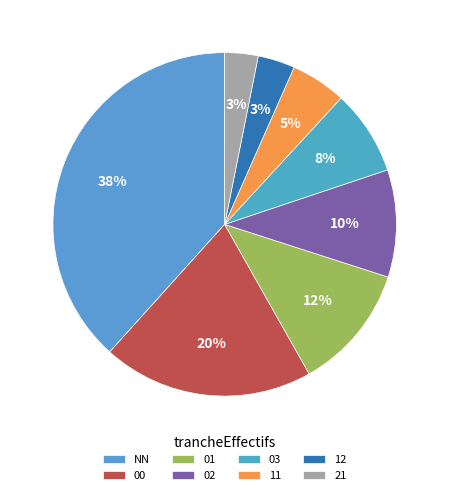

To the nearest percent, what percentage of the pie is 02?

10%